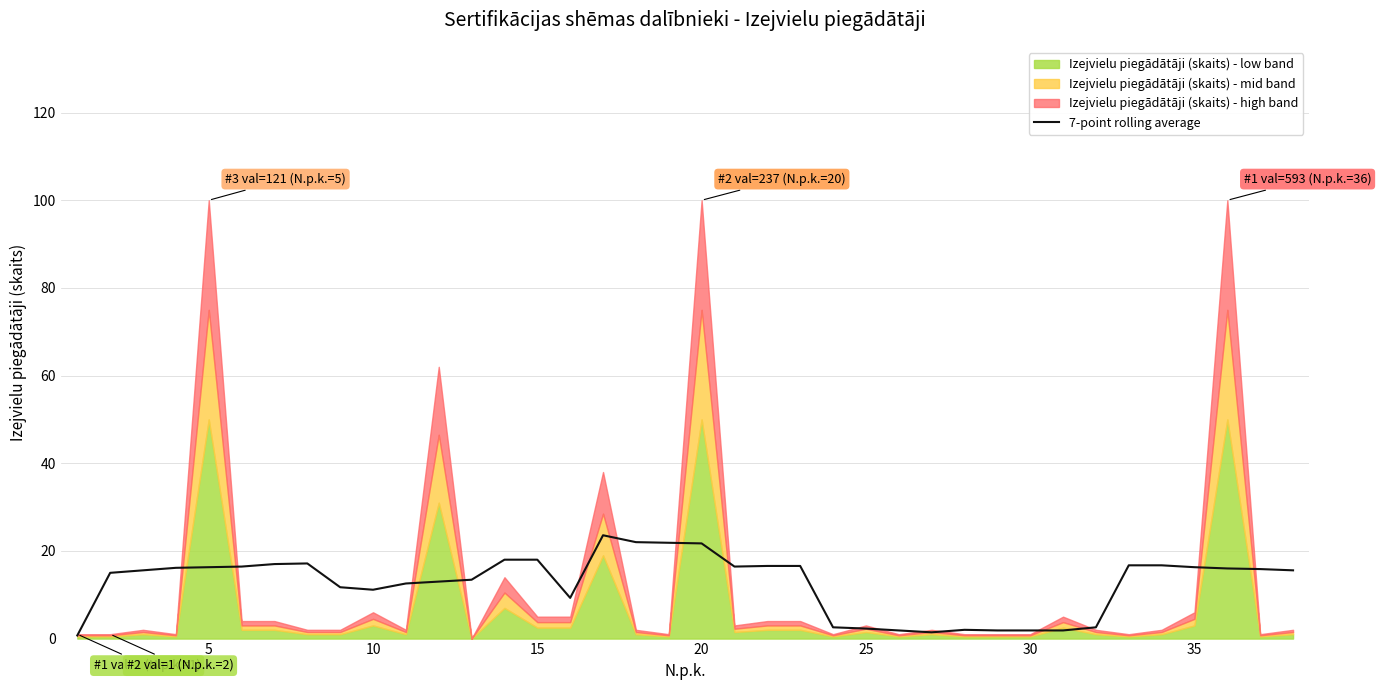

Reading left to right, what are all the values shown in this chart?

0.7	15.0	15.6	16.1	16.3	16.4	17.0	17.1	11.7	11.1	12.6	13.0	13.4	18.0	18.0	9.3	23.6	22.0	21.9	21.7	16.4	16.6	16.6	2.6	2.3	1.9	1.4	2.0	1.9	1.9	1.9	2.6	16.7	16.7	16.3	16.0	15.9	15.6